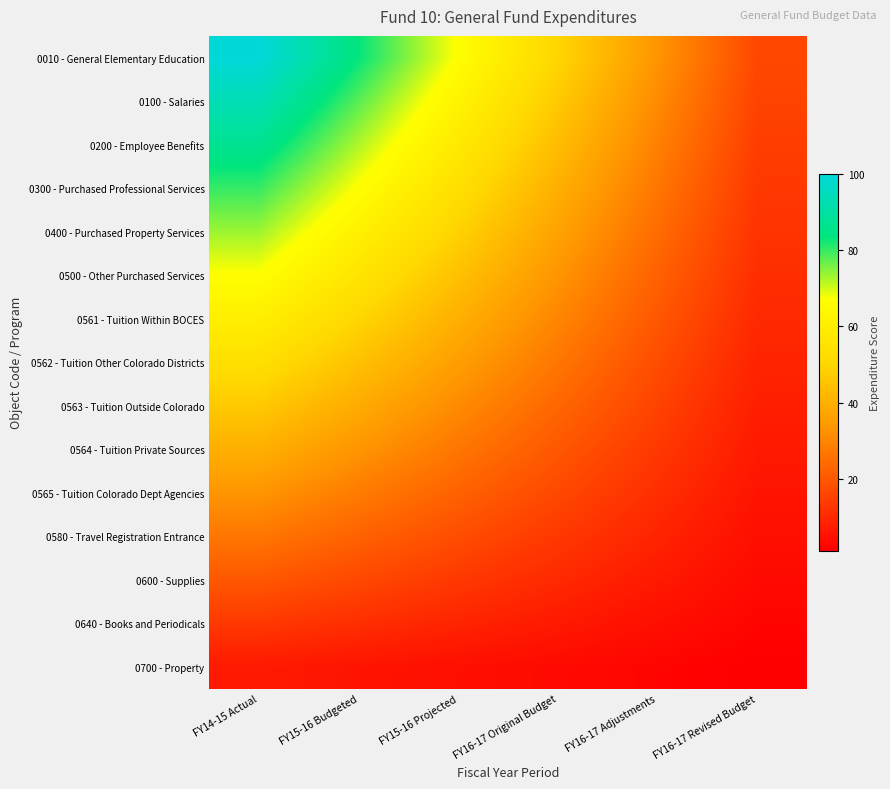

At which category does the chart reach its minimum across all series?

FY16-17 Revised Budget